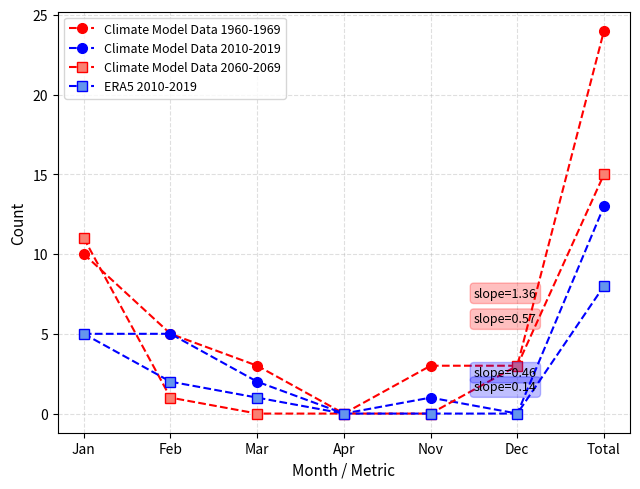

Reading left to right, what are all the values shown in this chart?

Climate Model Data 1960-1969: Jan=10	Feb=5	Mar=3	Apr=0	Nov=3	Dec=3	Total=24
Climate Model Data 2010-2019: Jan=5	Feb=5	Mar=2	Apr=0	Nov=1	Dec=0	Total=13
Climate Model Data 2060-2069: Jan=11	Feb=1	Mar=0	Apr=0	Nov=0	Dec=3	Total=15
ERA5 2010-2019: Jan=5	Feb=2	Mar=1	Apr=0	Nov=0	Dec=0	Total=8